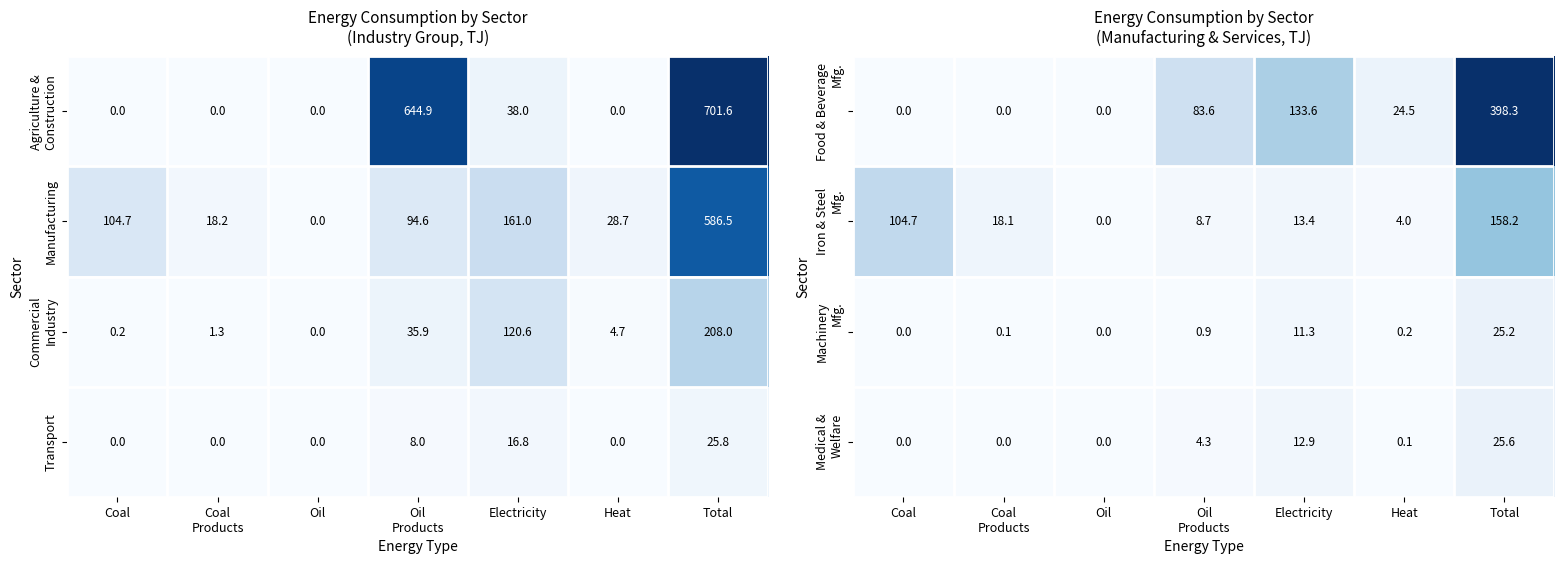

At which label does Manufacturing reach its minimum?

Oil